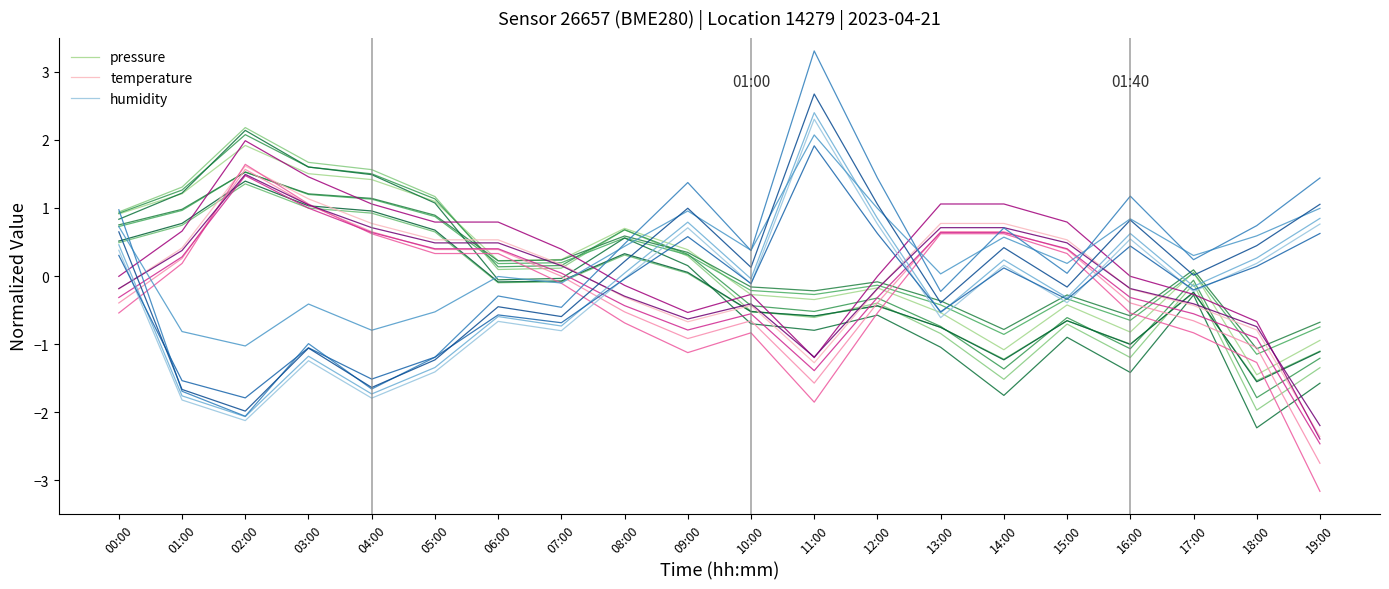

Is the value of humidity at 18:00 greater than the value of pressure at 14:00?

Yes